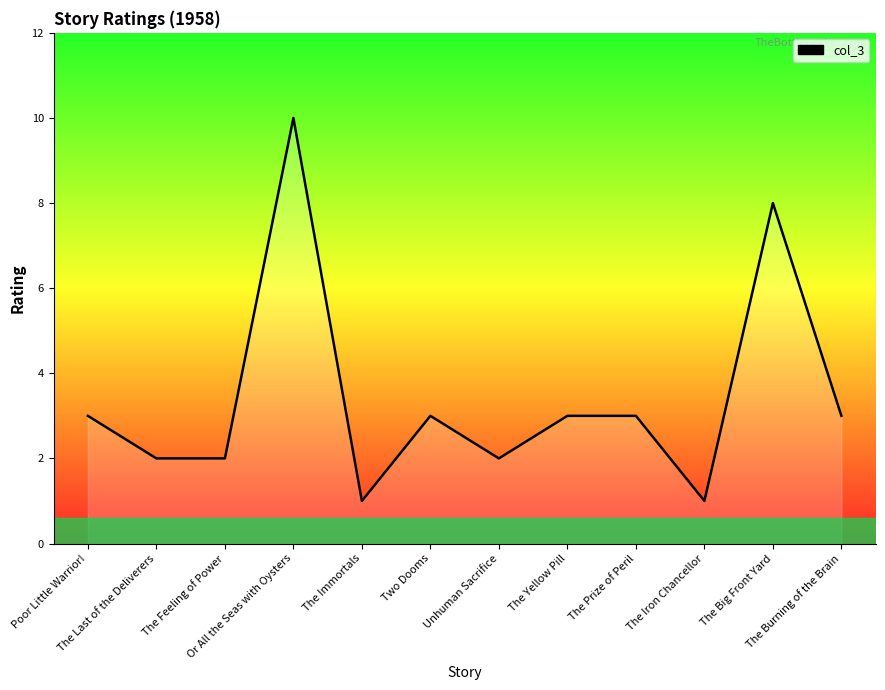

What is the change in value from The Iron Chancellor to The Big Front Yard?

+7